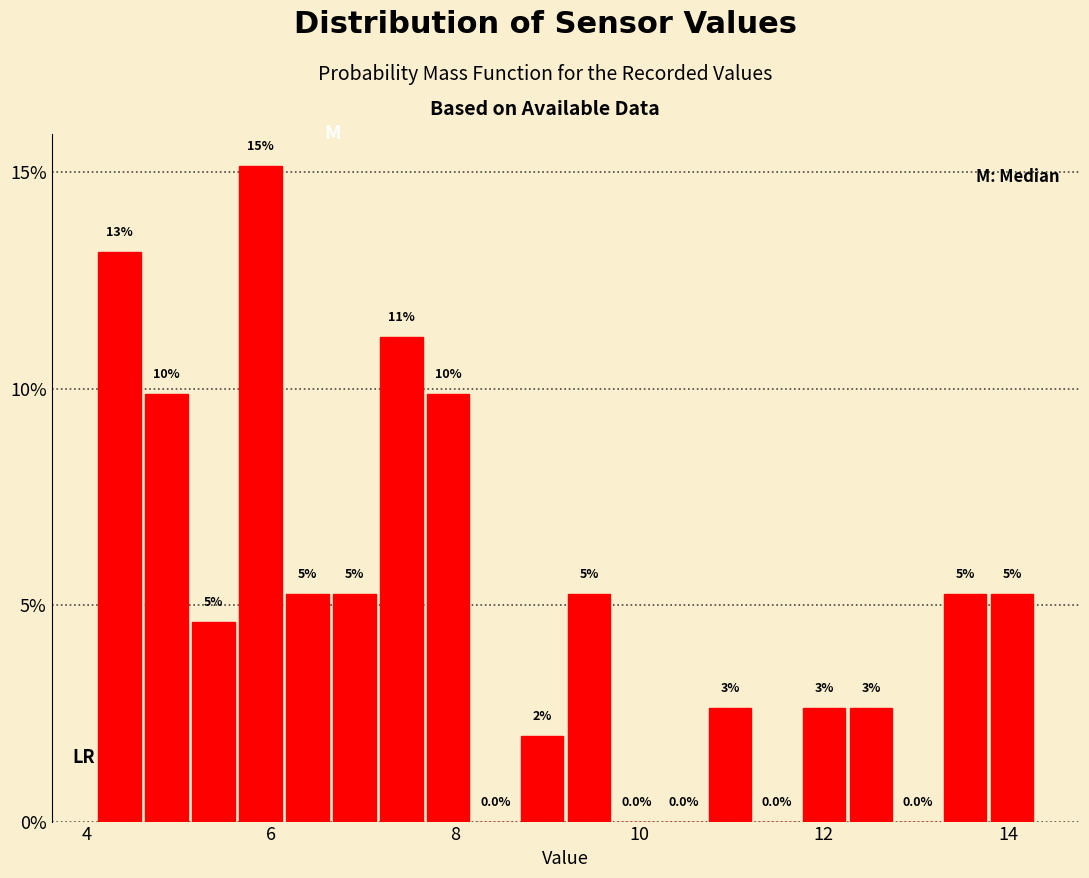

Around what value on the x-axis is the tallest bar? Give the approximate position of its centre, as read against the axis.

5.8